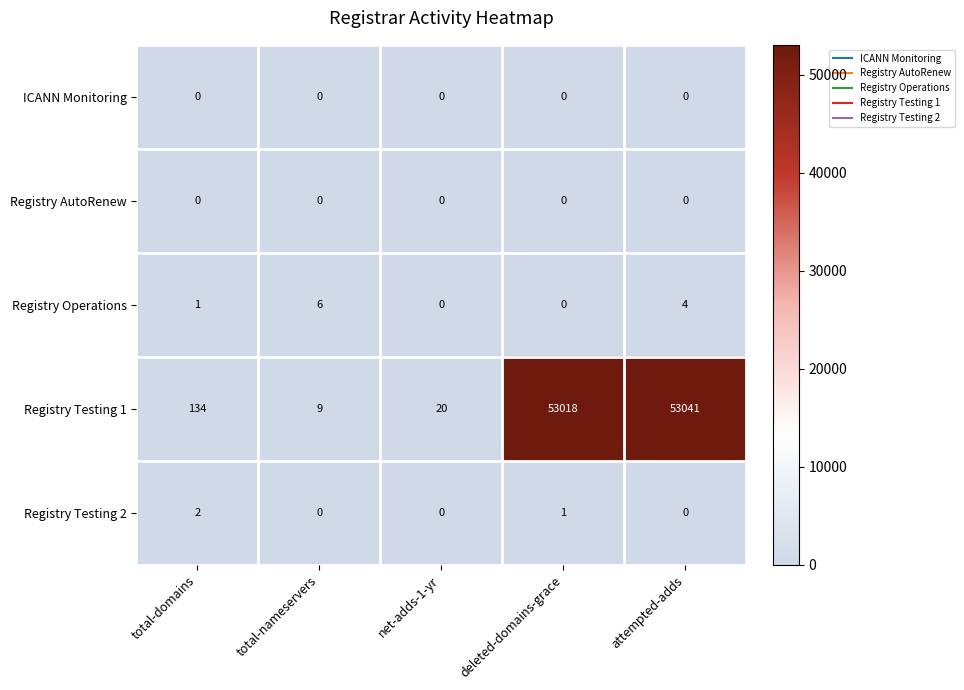

Reading right to left, list all the values displayed in this chart.

ICANN Monitoring: 0	0	0	0	0
Registry AutoRenew: 0	0	0	0	0
Registry Operations: 4	0	0	6	1
Registry Testing 1: 53041	53018	20	9	134
Registry Testing 2: 0	1	0	0	2